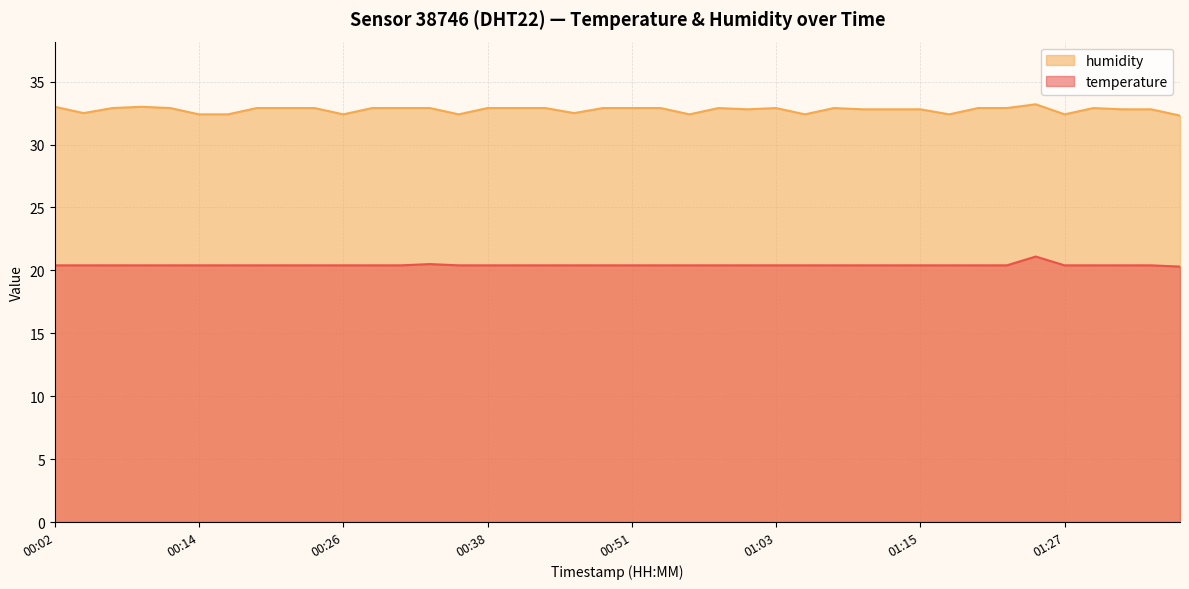

At how many categories does at least one series exceed 30?

40